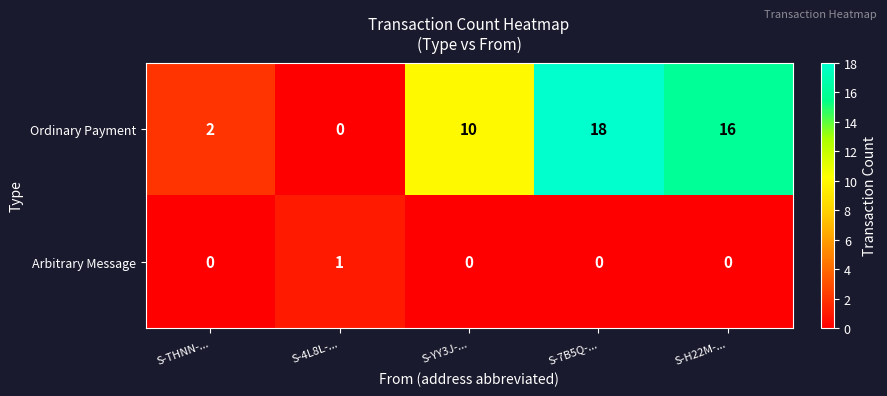

How many series are shown in this chart?

2